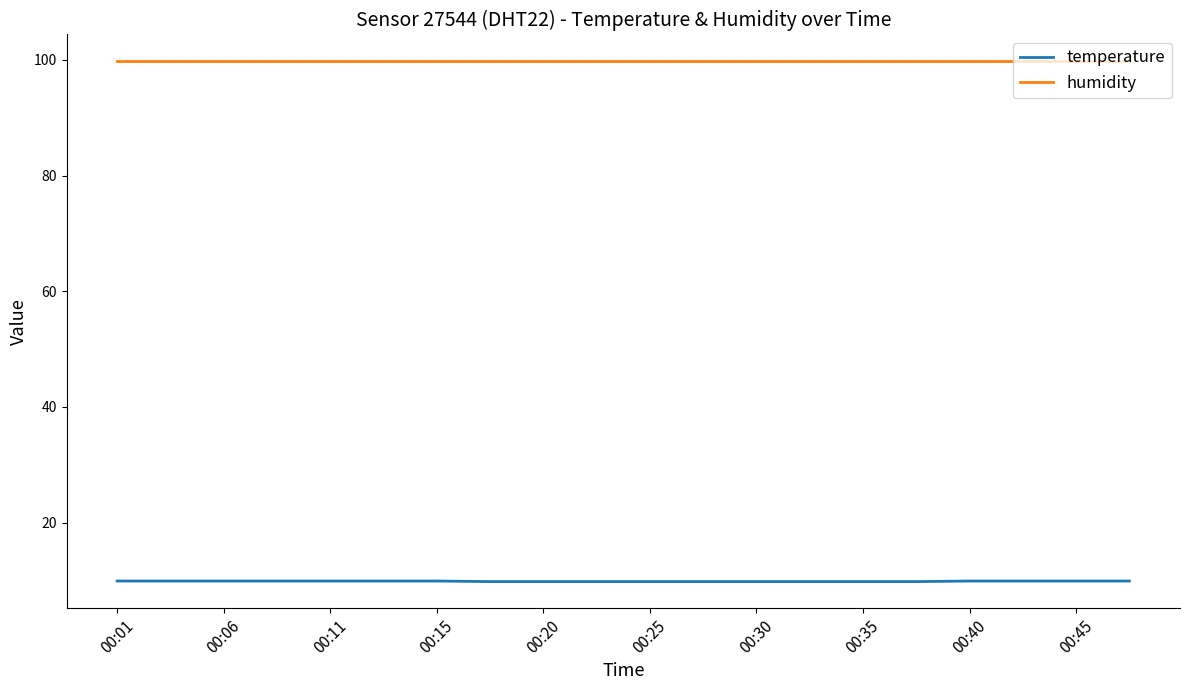

List the series in order of their peak value, highest first.

humidity, temperature